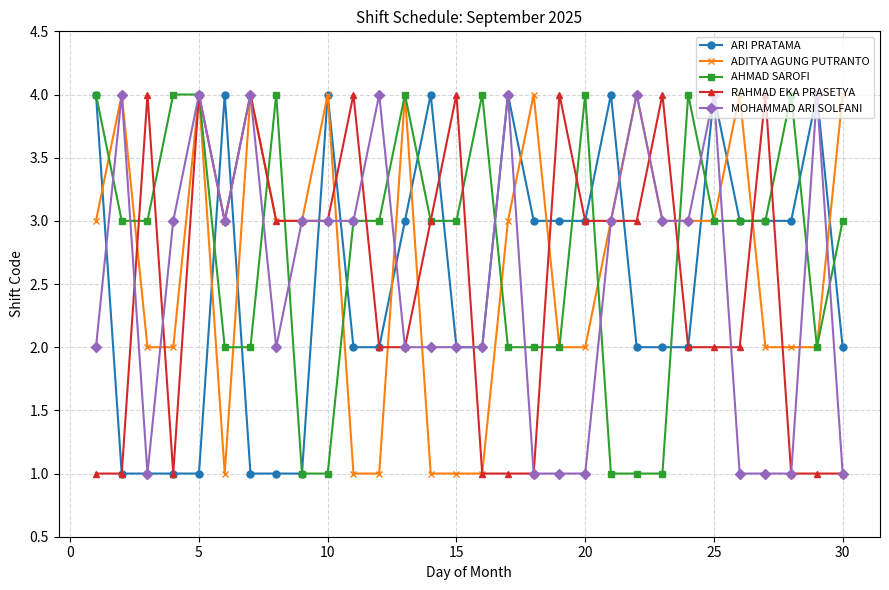

True or false: RAHMAD EKA PRASETYA has more than 2 points higher than both neighbors.

True